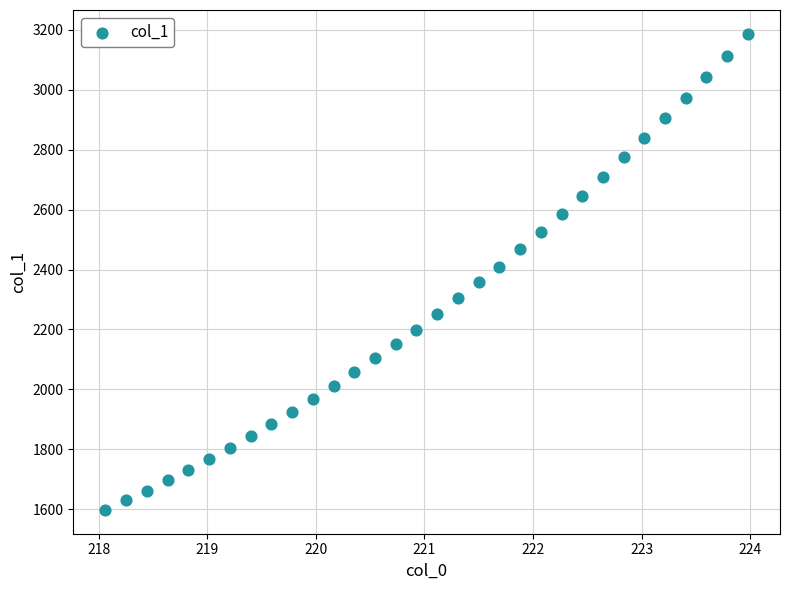

What is the range of X values (max minus min)?

5.9